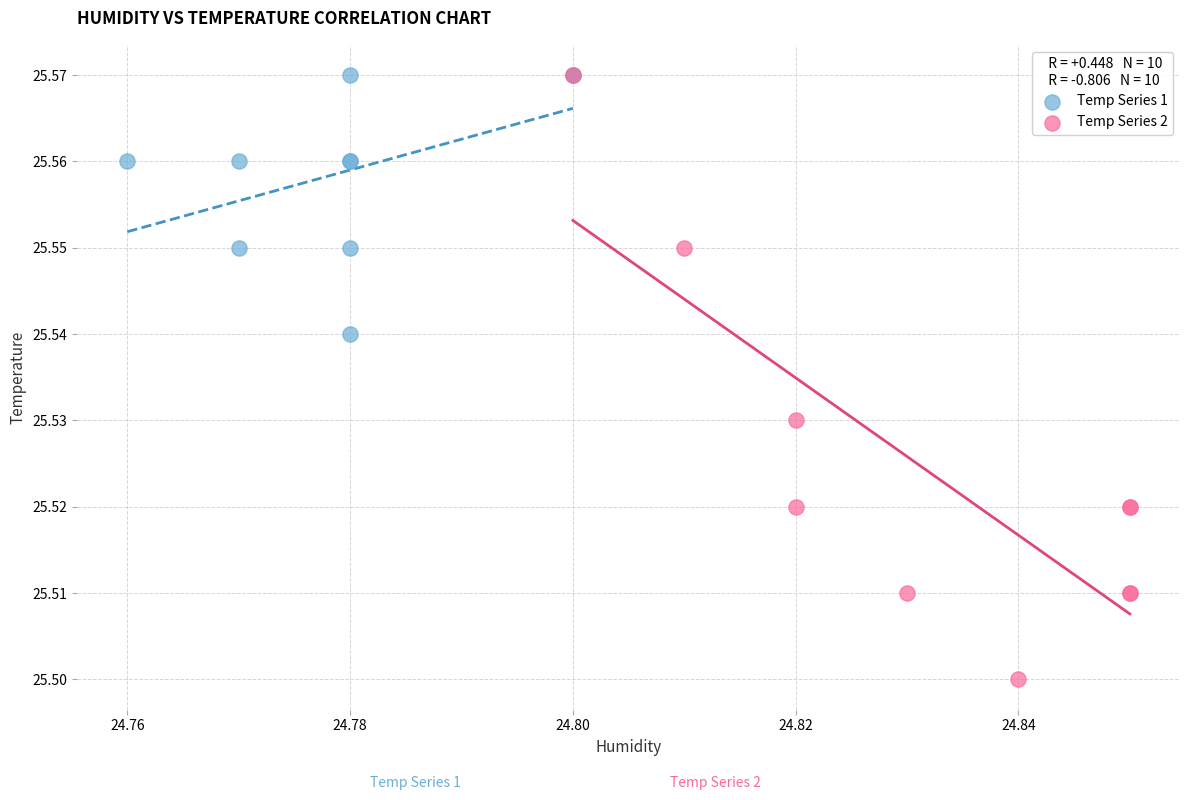

What are all the series names shown in the legend?

Temp Series 1, Temp Series 2